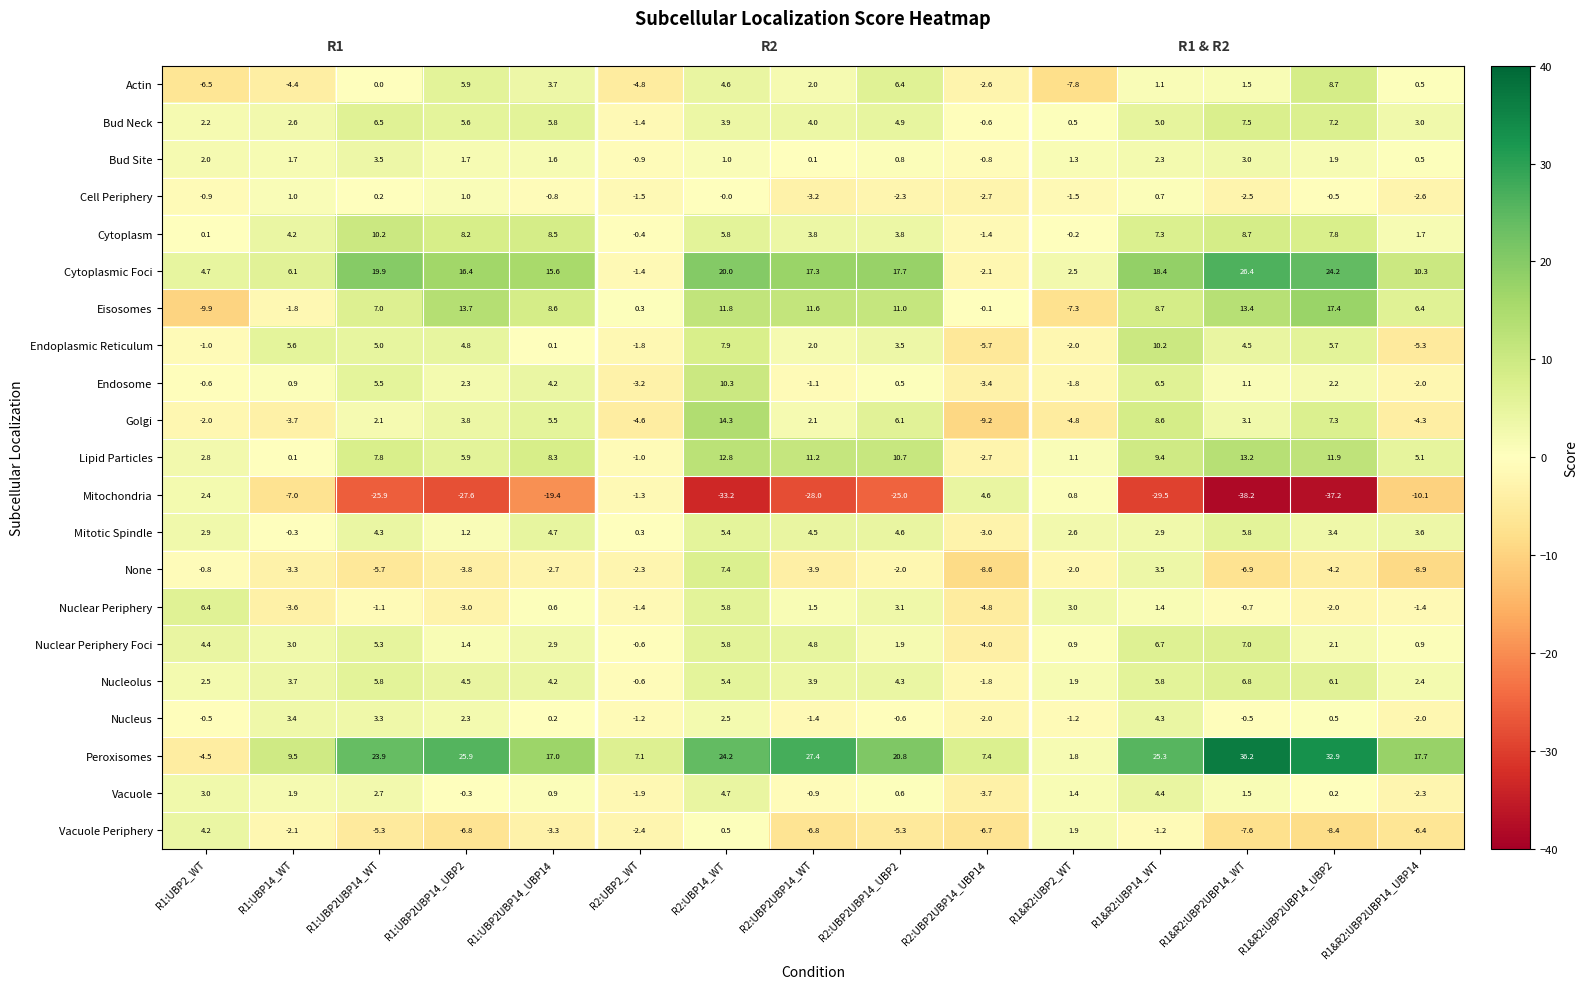

What is the spread (max minus min) of values at R1&R2:UBP2UBP14_WT?

74.4